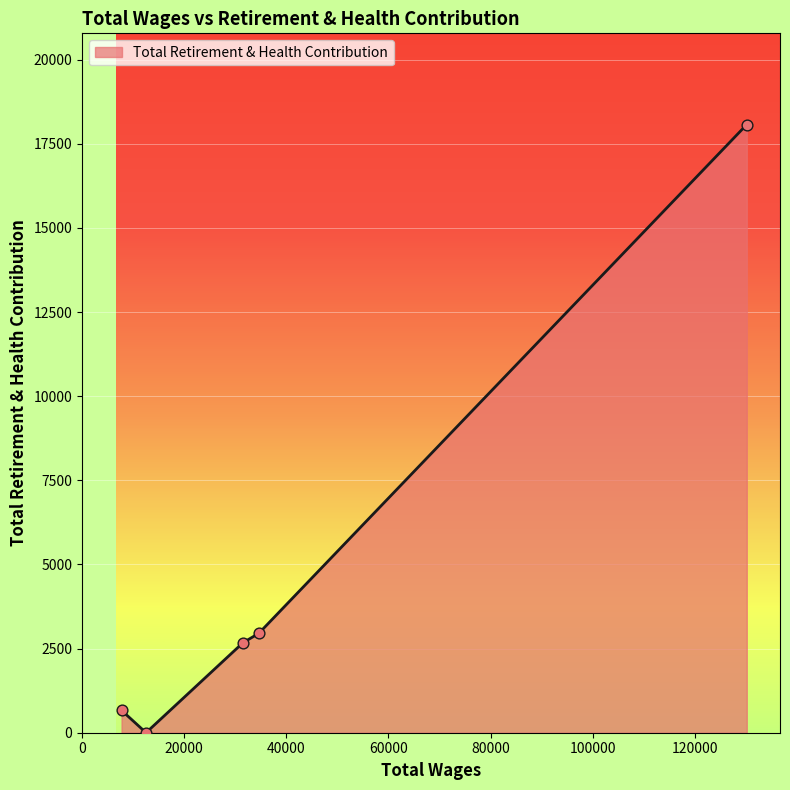

True or false: the data has more than 1 interior local peaks.

False